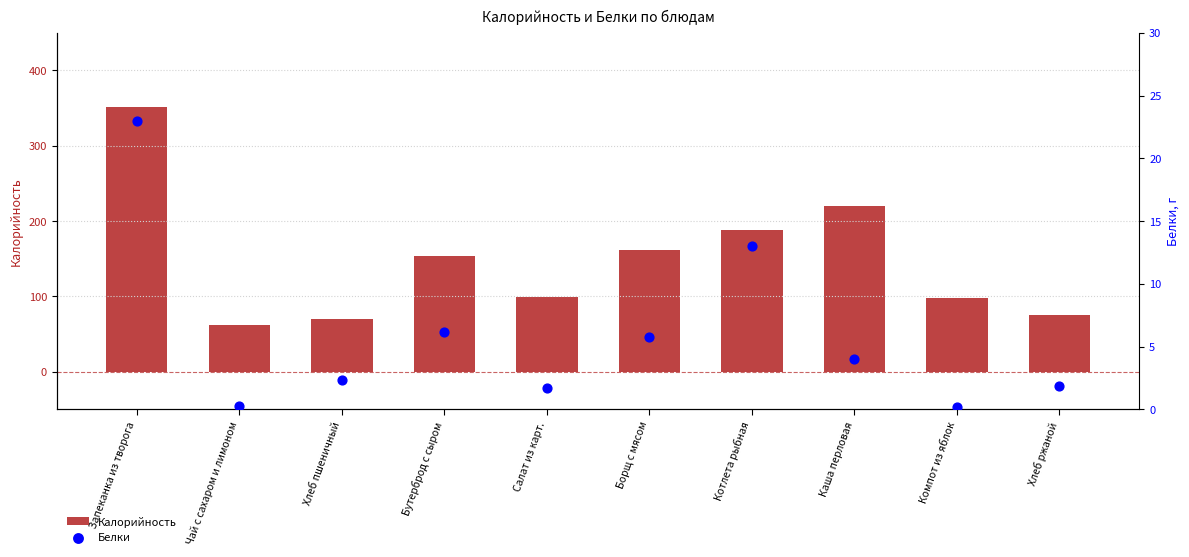

Which series has the largest Y range (max minus min)?

Калорийность